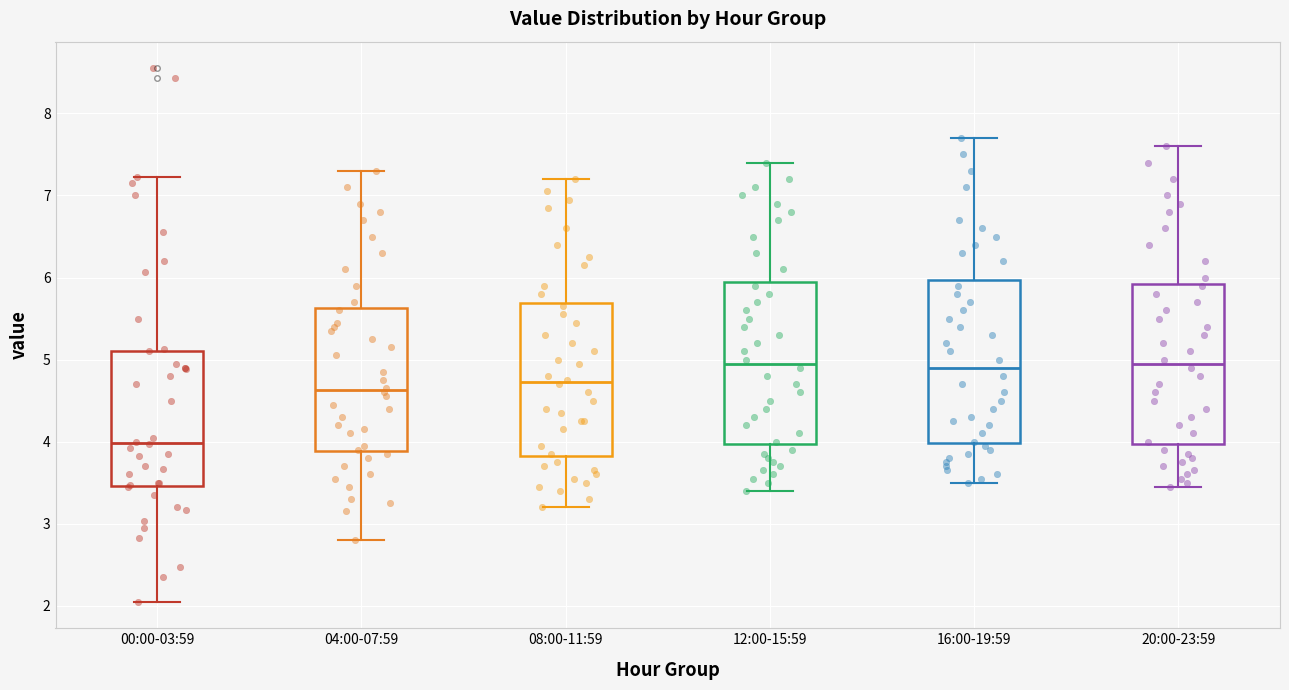

Reading left to right, read every box against the y-axis: the position of its median line, the range the box covers, and the ends of its whiskers. The values are not printed on the chart, so give them approximately, as read against the axis.

00:00-03:59: median 4.0, box 3.5 to 5.1, whiskers 2.1 to 7.2
04:00-07:59: median 4.6, box 3.9 to 5.6, whiskers 2.8 to 7.3
08:00-11:59: median 4.7, box 3.8 to 5.7, whiskers 3.2 to 7.2
12:00-15:59: median 5.0, box 4.0 to 6.0, whiskers 3.4 to 7.4
16:00-19:59: median 4.9, box 4.0 to 6.0, whiskers 3.5 to 7.7
20:00-23:59: median 5.0, box 4.0 to 5.9, whiskers 3.5 to 7.6